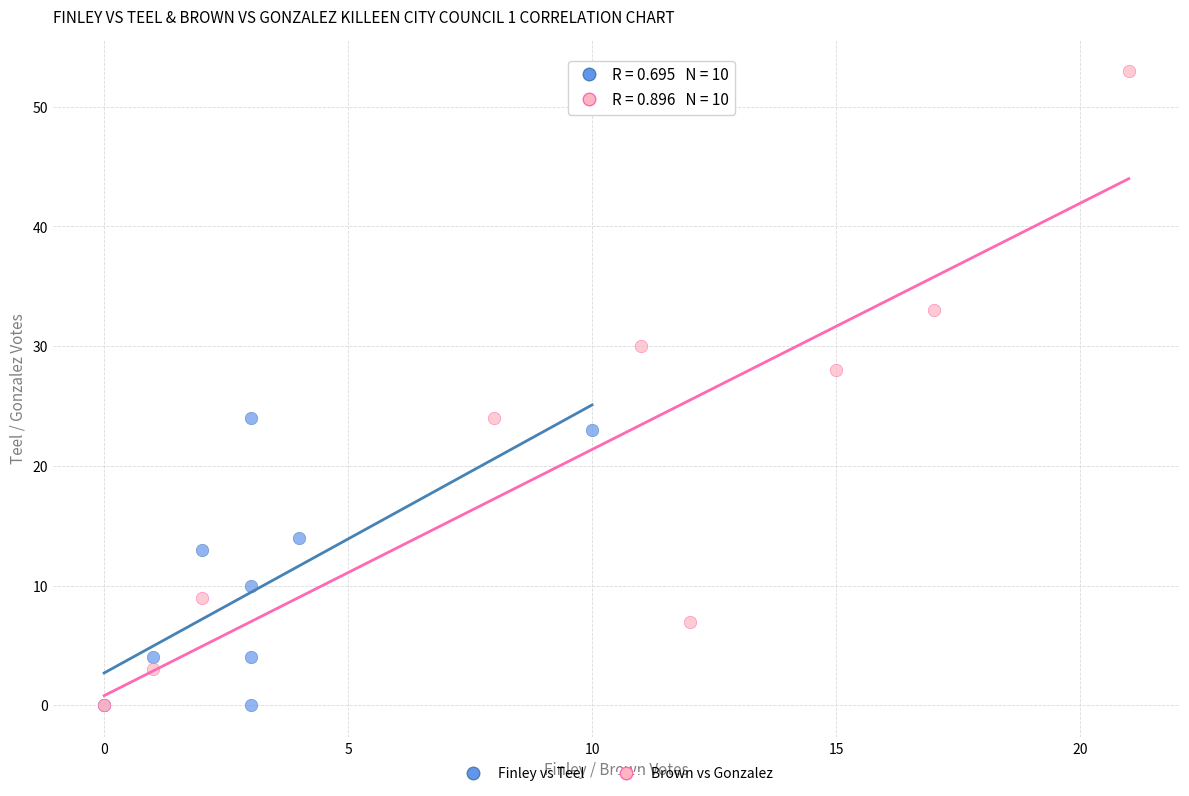

Which series reaches the maximum Y coordinate?

Brown vs Gonzalez